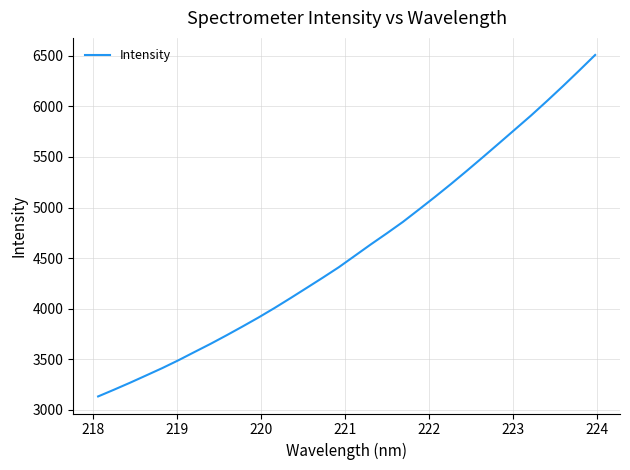

What is the smallest value displayed?

3132.8